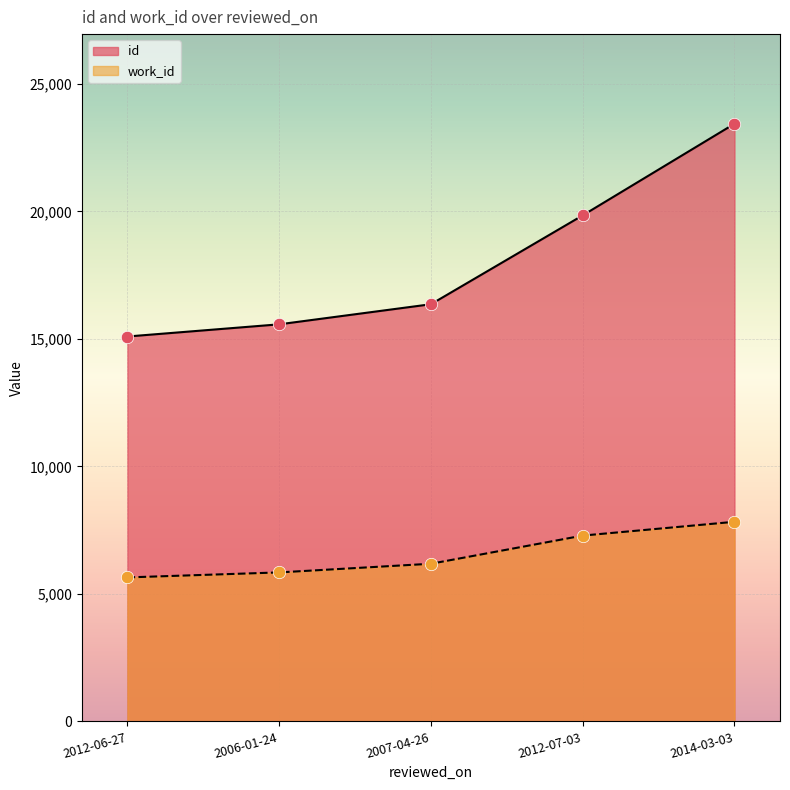

Is the value of id at 2012-07-03 greater than the value of work_id at 2014-03-03?

Yes